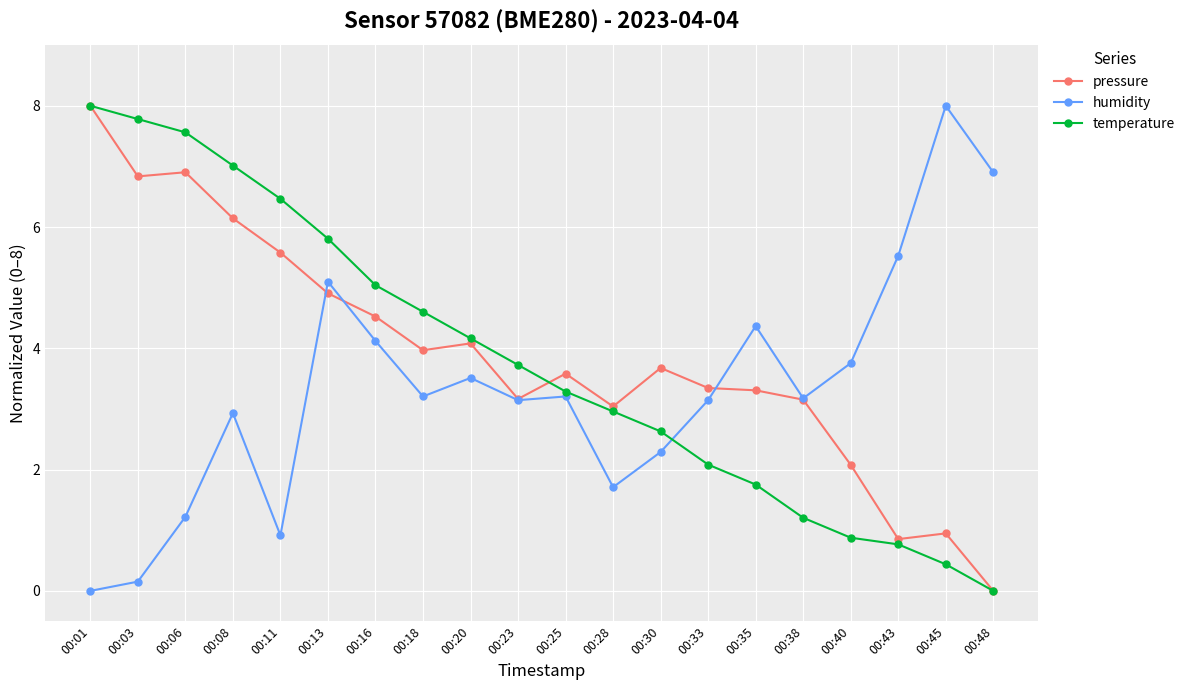

What is the difference between the highest and lowest values at 00:45?

7.6